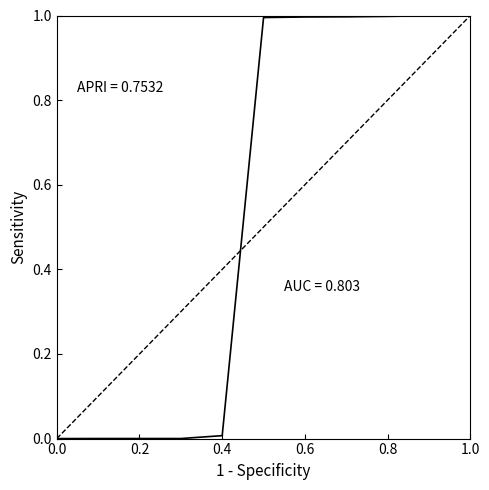

What is the difference between the maximum and minimum values?

1.0